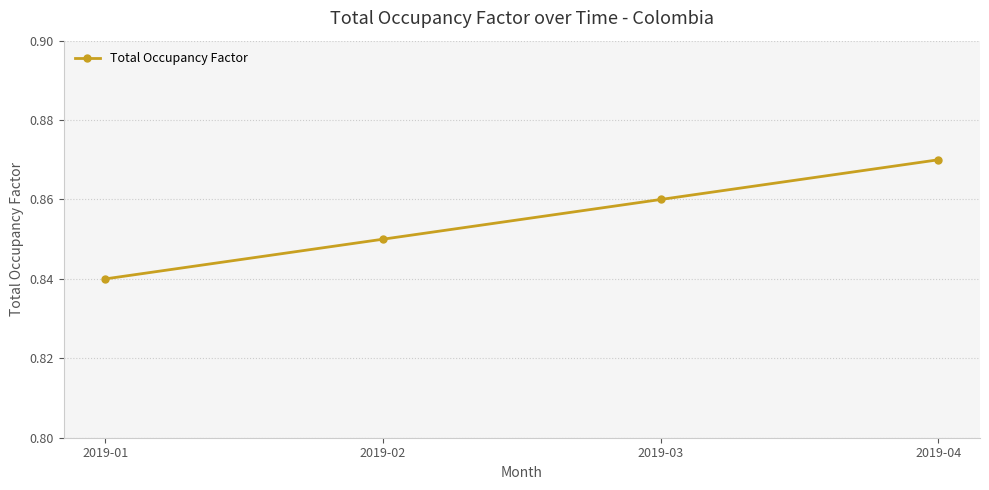

Count the values in the range 0 to 1.

4